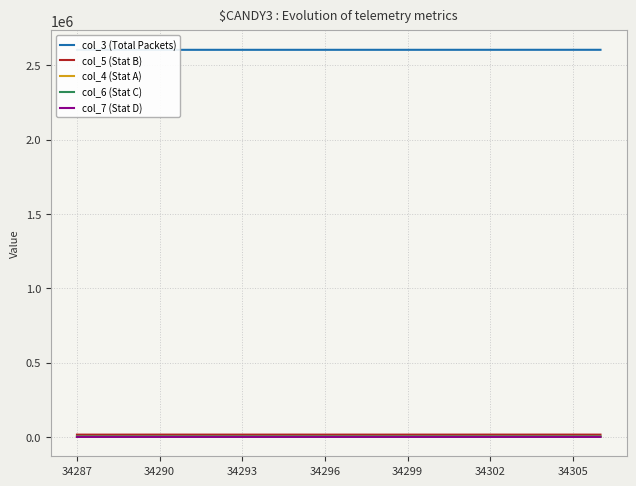

What is the difference between the col_4 (Stat A) values at 7 and 9?

4